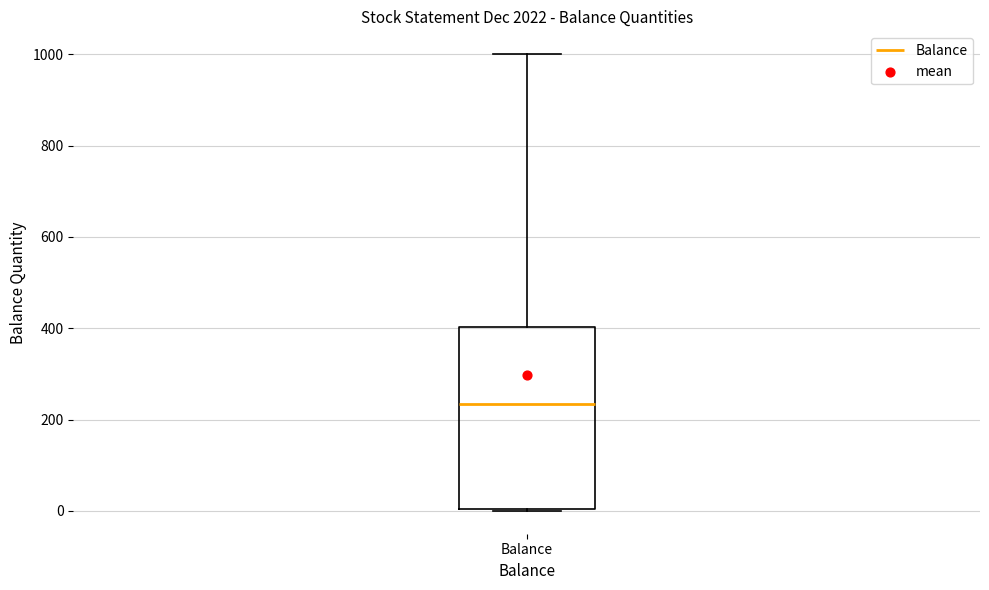

Transcribe this box plot: give where the median line is, the range the box spans, and where the two whiskers end, as read against the y-axis. The values are not printed on the chart, so give them approximately, as read against the axis.

median 240, box 0 to 400, whiskers 0 to 1000